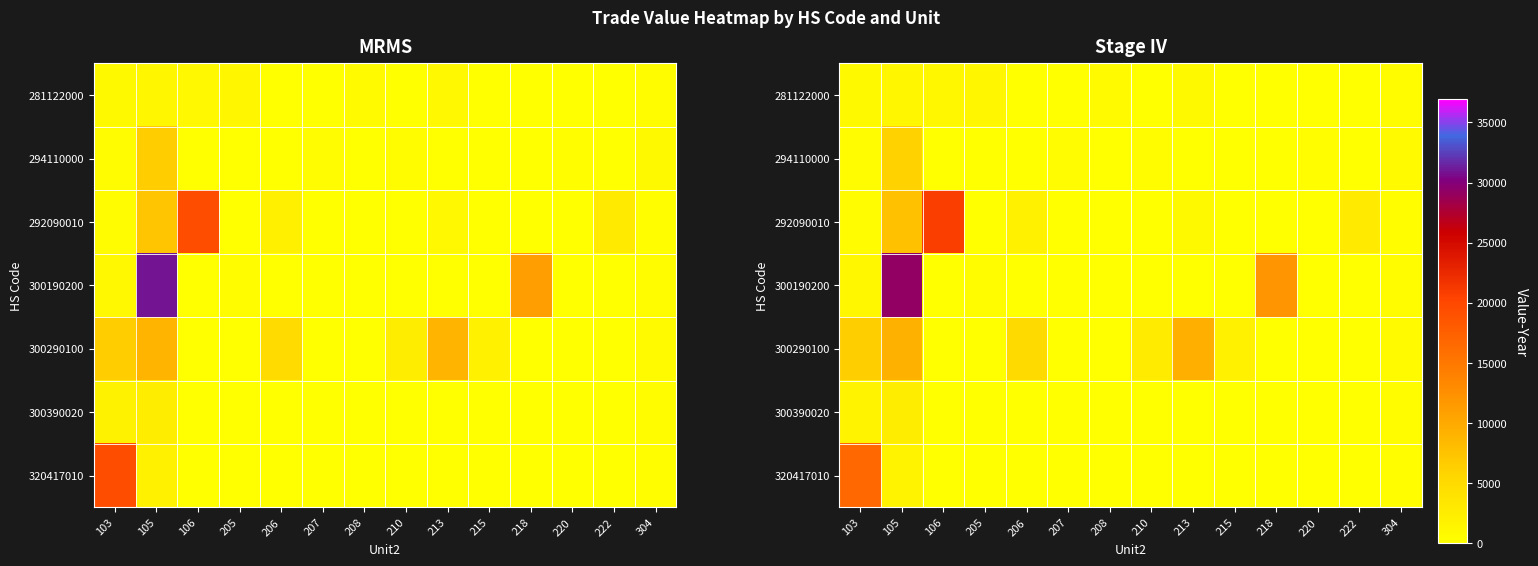

At which label does 281122000 first exceed 359?

103